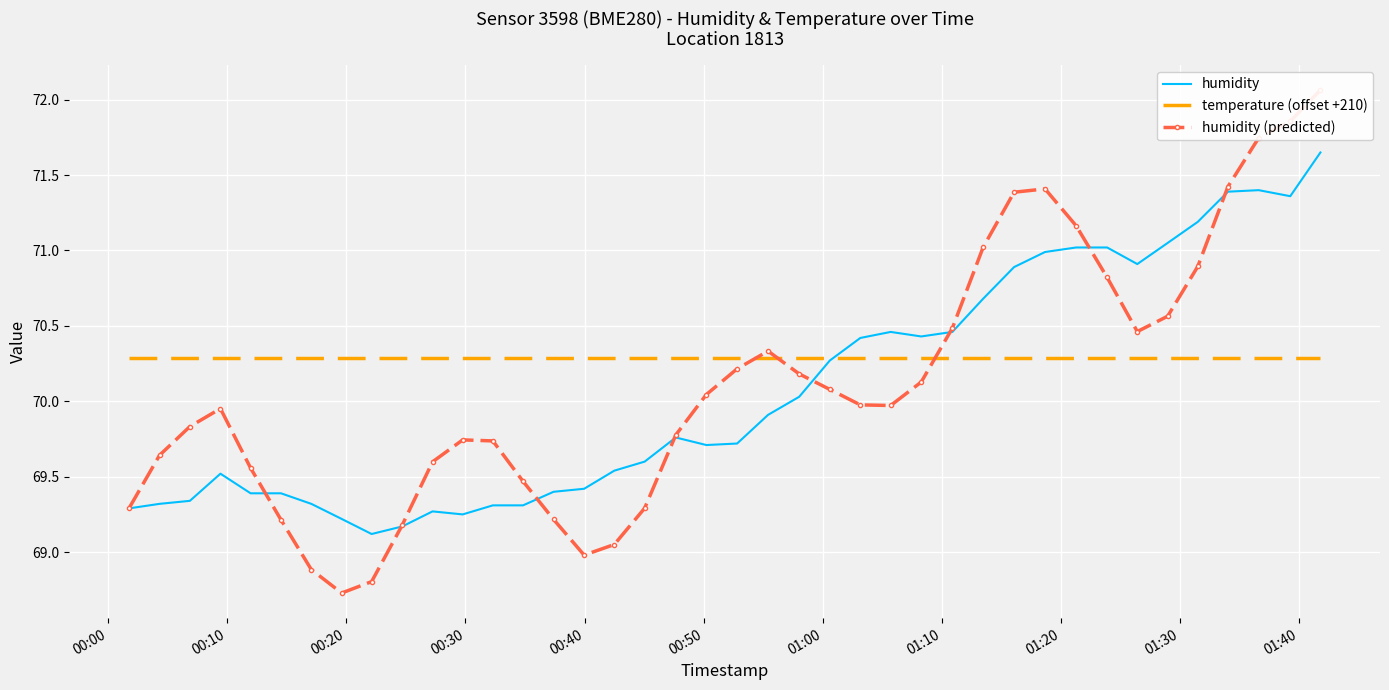

What is the minimum value for humidity?

69.1